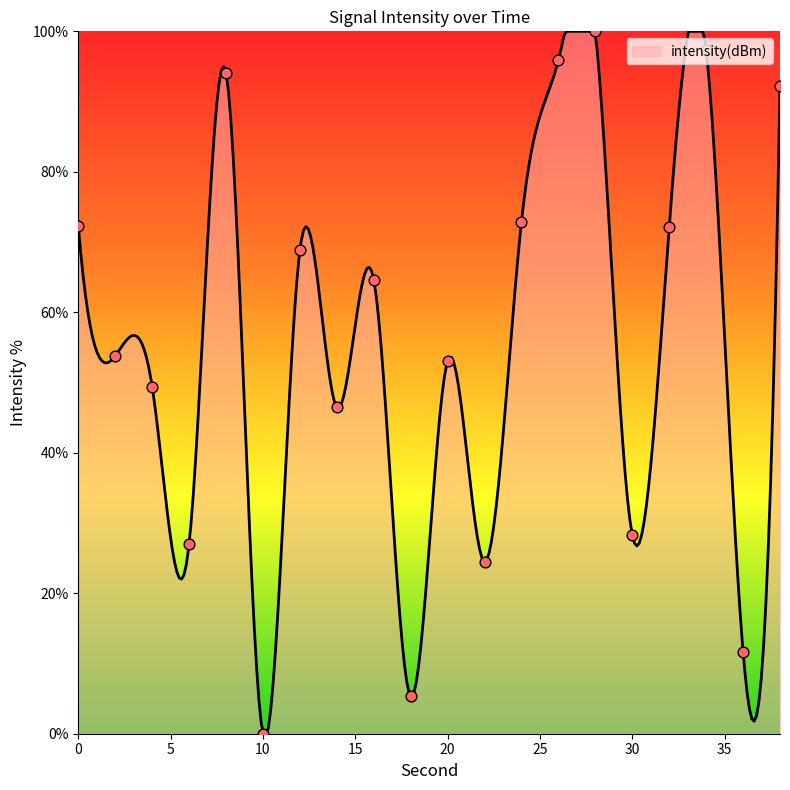

Which has a higher value, 30 or 16?

16